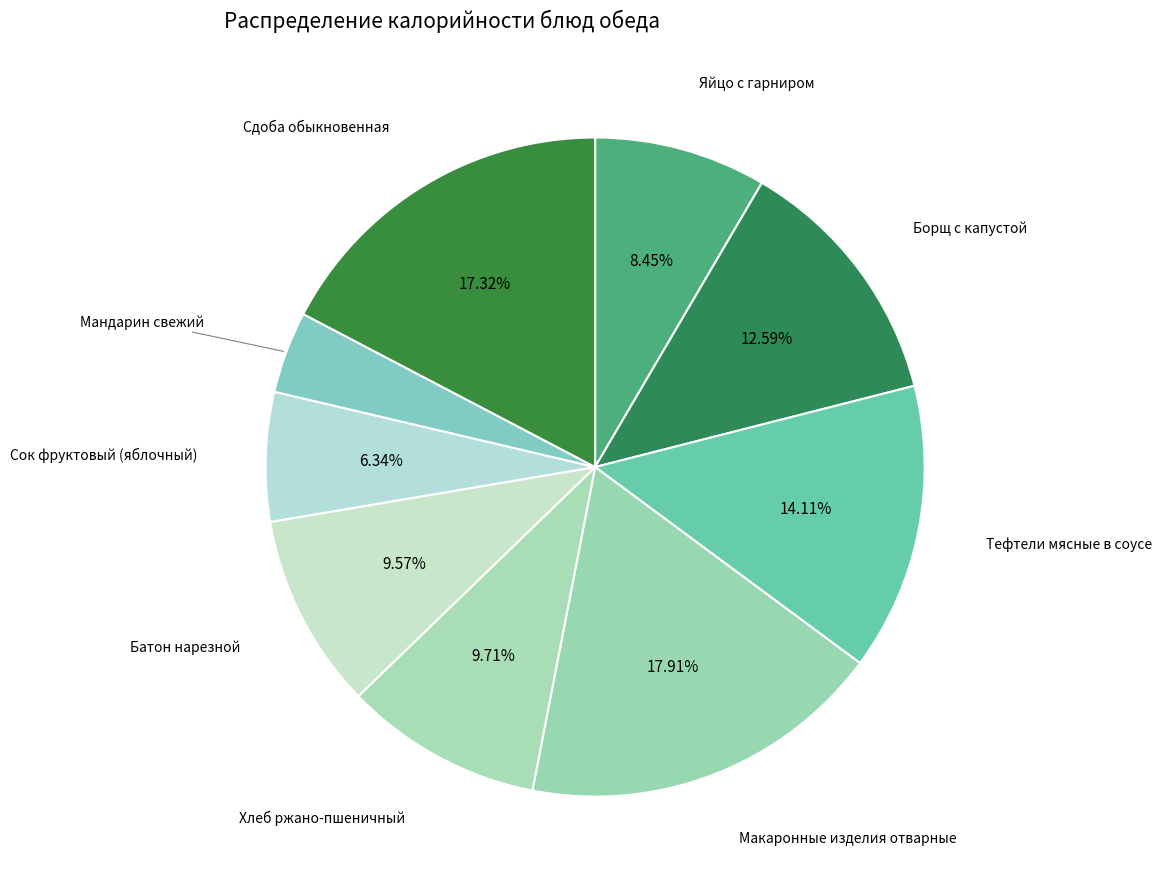

How many segments does this pie chart have?

9